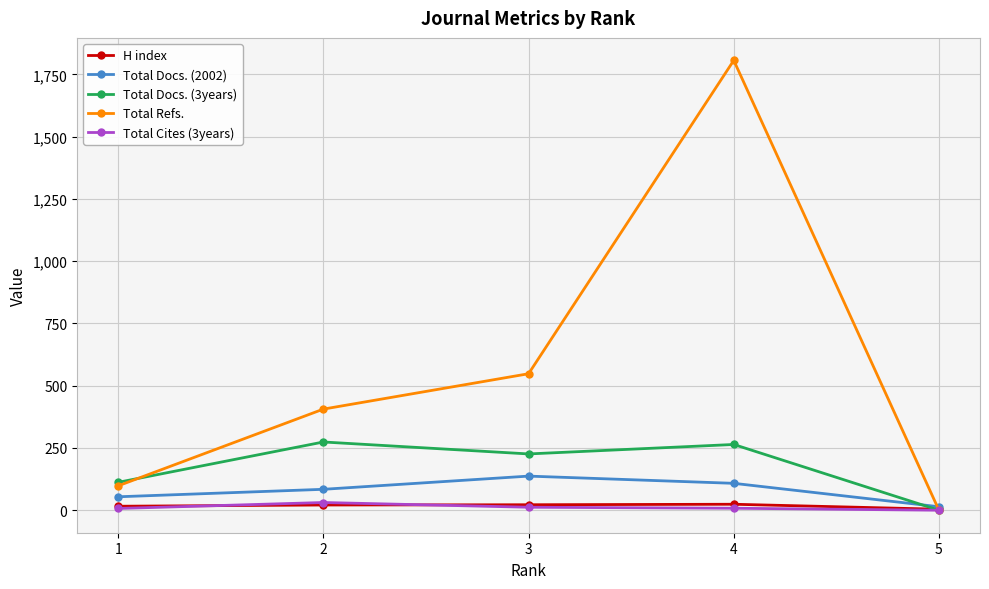

At which category does the chart reach its peak across all series?

4